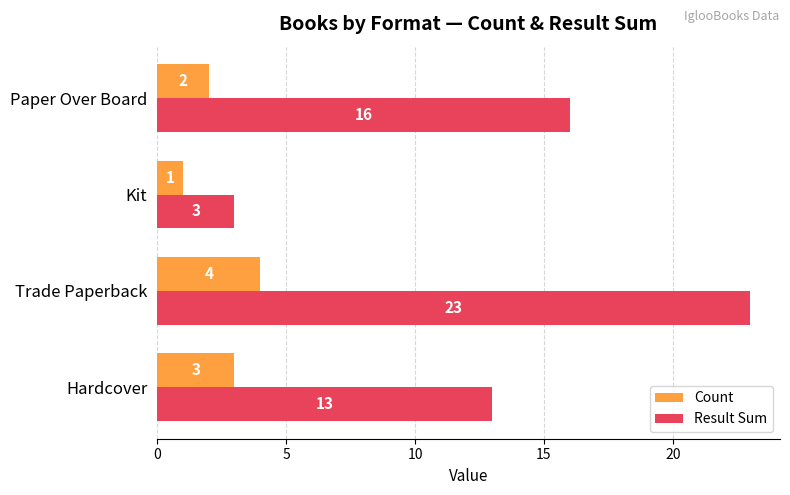

At how many categories does at least one series exceed 2?

4